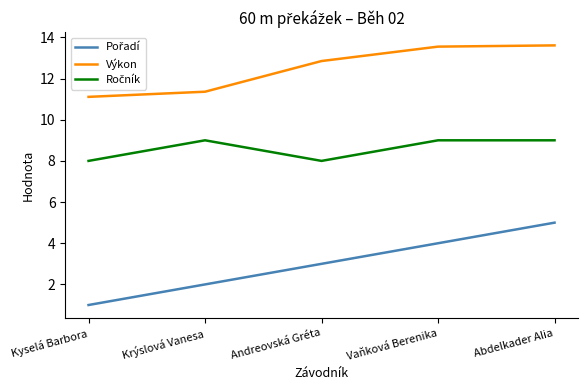

What is the maximum value shown in the chart?

13.6